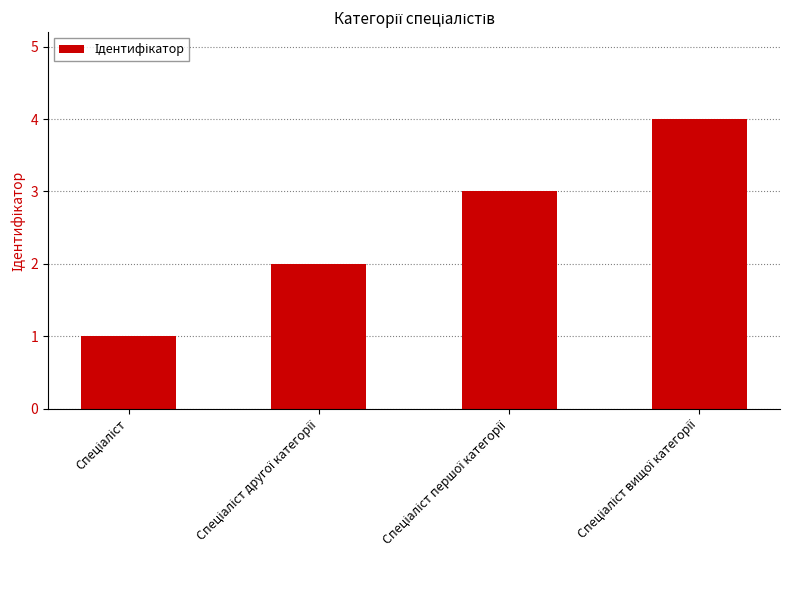

What is the difference between the second highest and second lowest values?

1